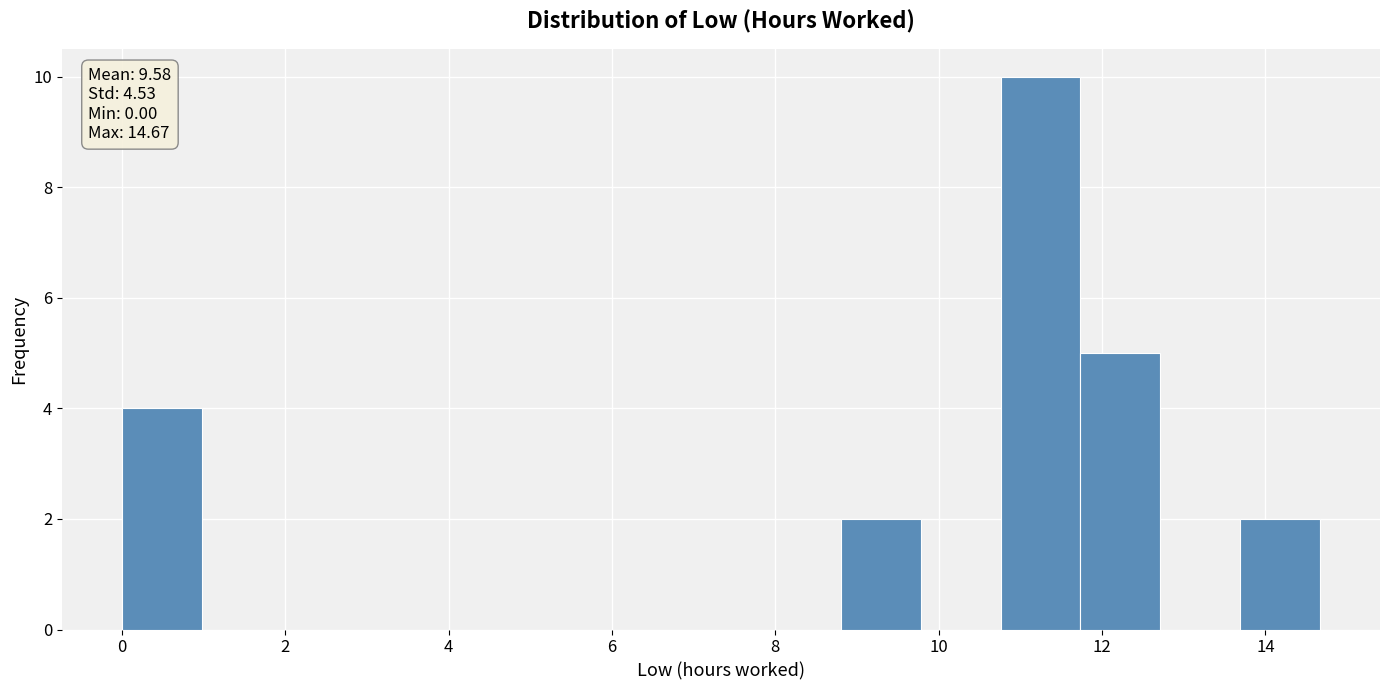

Over which range of the x-axis is the bar tallest?

10.8 to 11.8